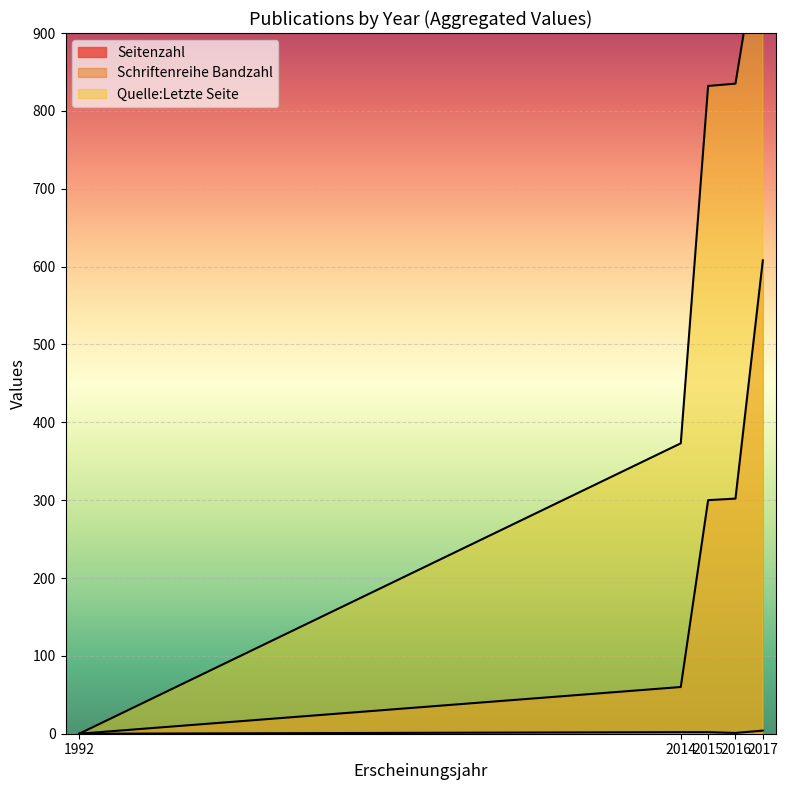

The value of Quelle:Letzte Seite at 2014 is 587. True or false?

False